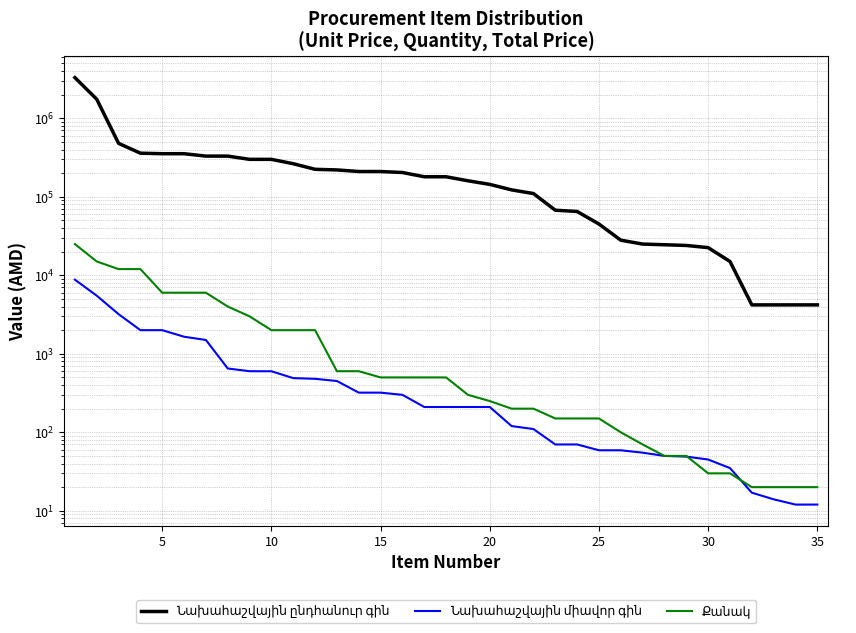

Which series has the largest total across all categories?

Նախահաշվային ընդհանուր գին